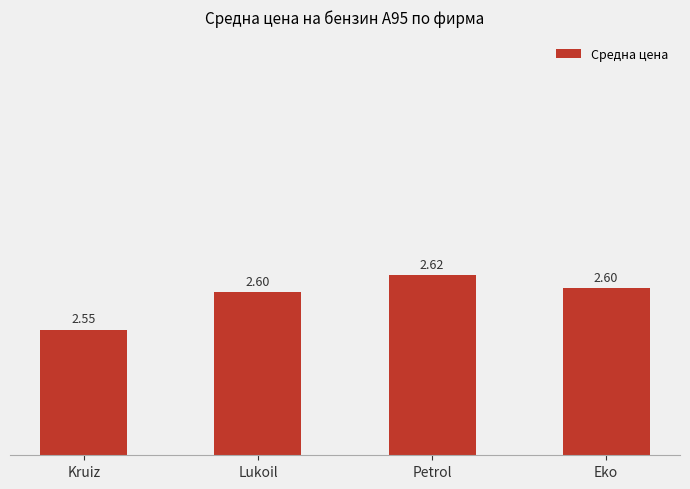

What is the greatest value displayed?

2.6